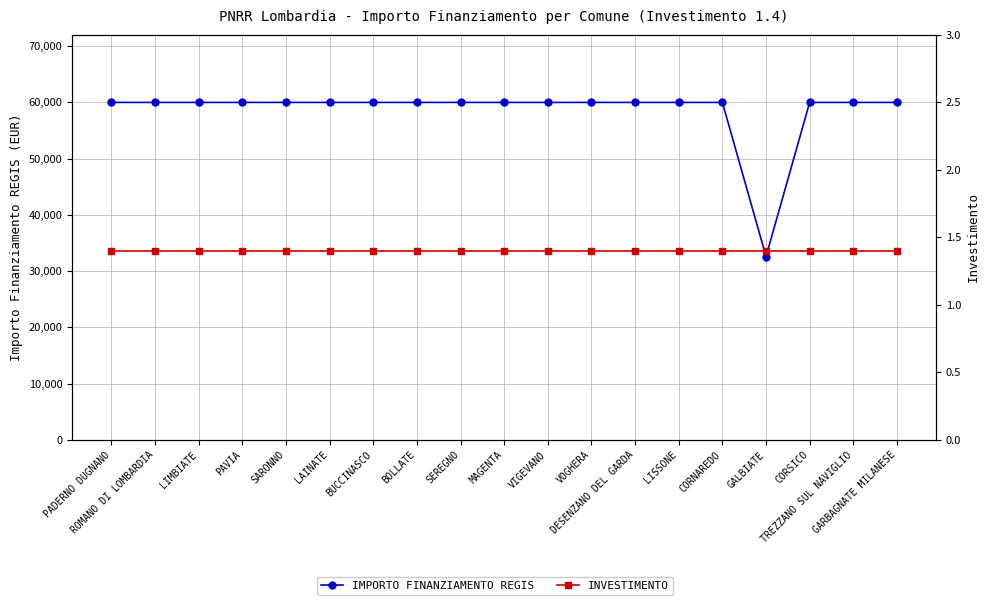

Reading left to right, list all the values displayed in this chart.

IMPORTO FINANZIAMENTO REGIS: 59966.0	59966.0	59966.0	59966.0	59966.0	59966.0	59966.0	59966.0	59966.0	59966.0	59966.0	59966.0	59966.0	59966.0	59966.0	32589.0	59966.0	59966.0	59966.0
INVESTIMENTO: 1.4	1.4	1.4	1.4	1.4	1.4	1.4	1.4	1.4	1.4	1.4	1.4	1.4	1.4	1.4	1.4	1.4	1.4	1.4